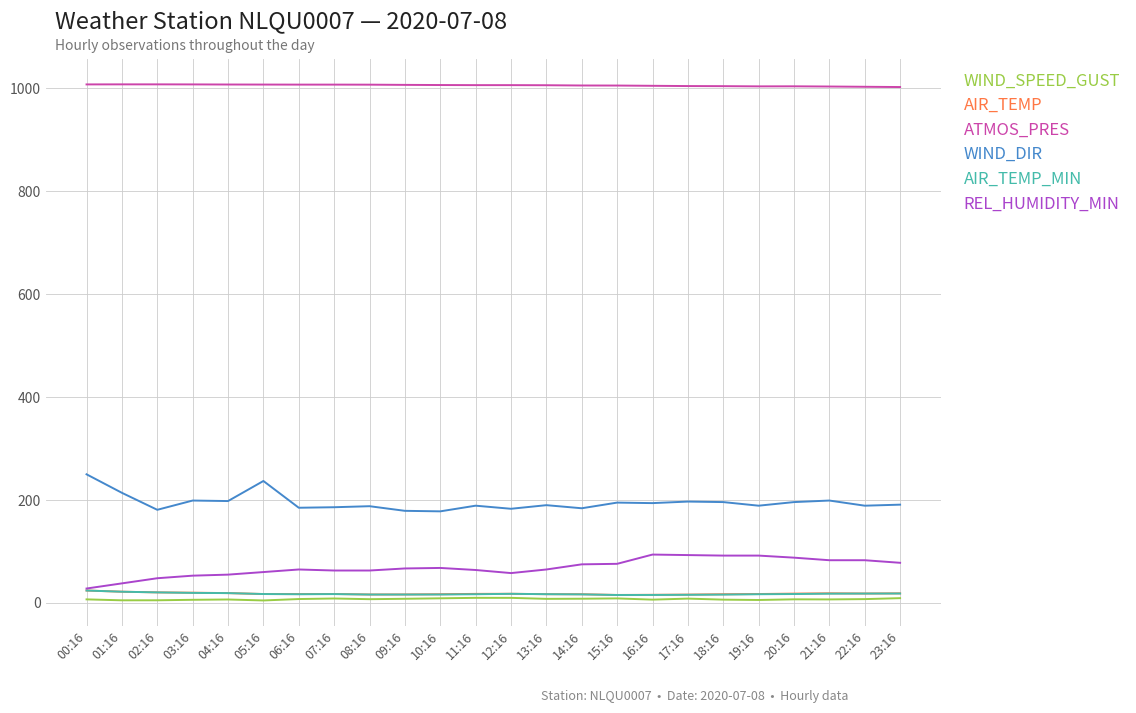

What is the spread (max minus min) of values at 11:16?

996.5